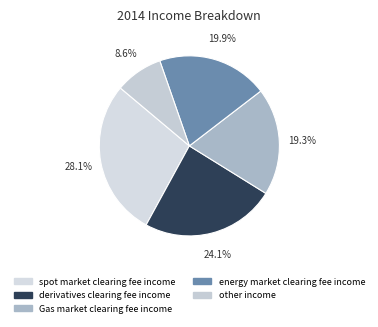

Is derivatives clearing fee income the majority of the pie?

No